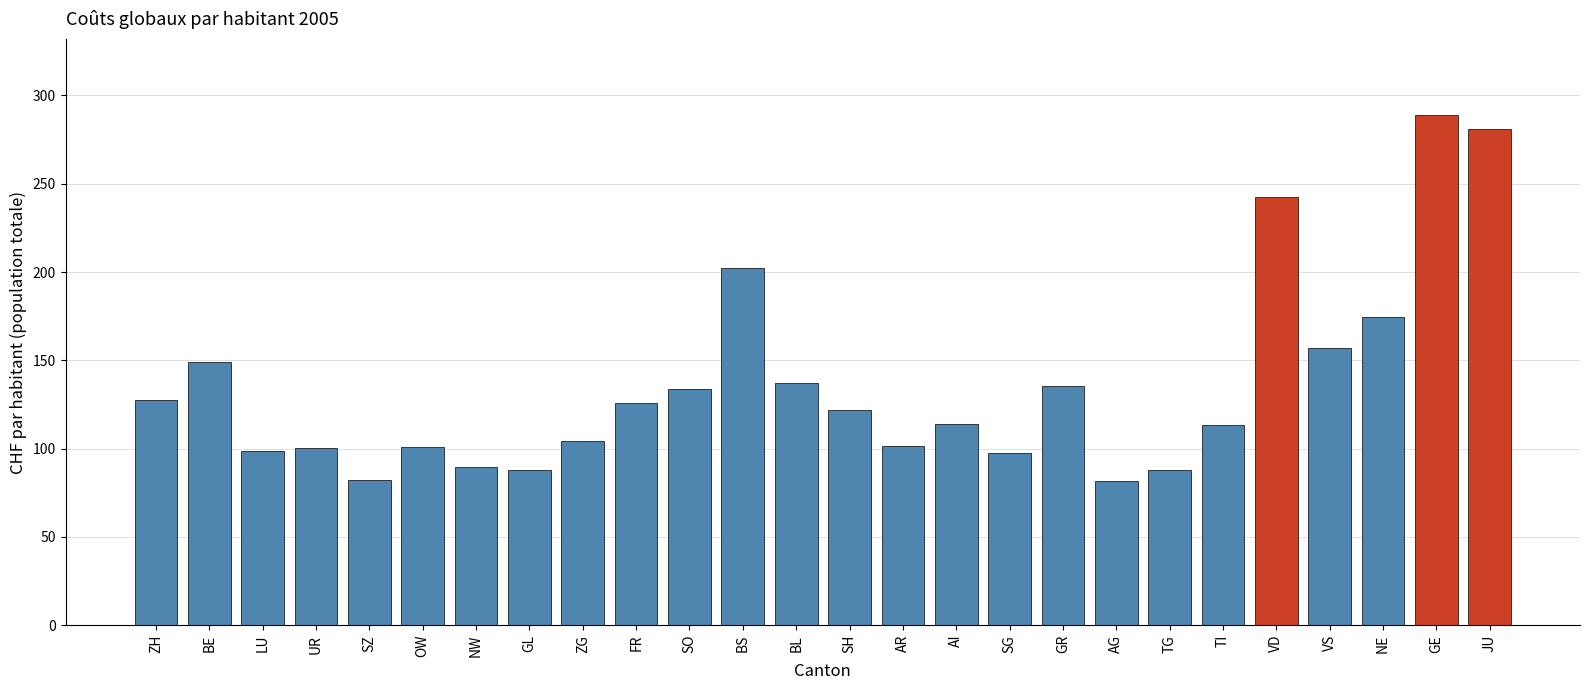

What is the label of the 9th bar from the left?

ZG